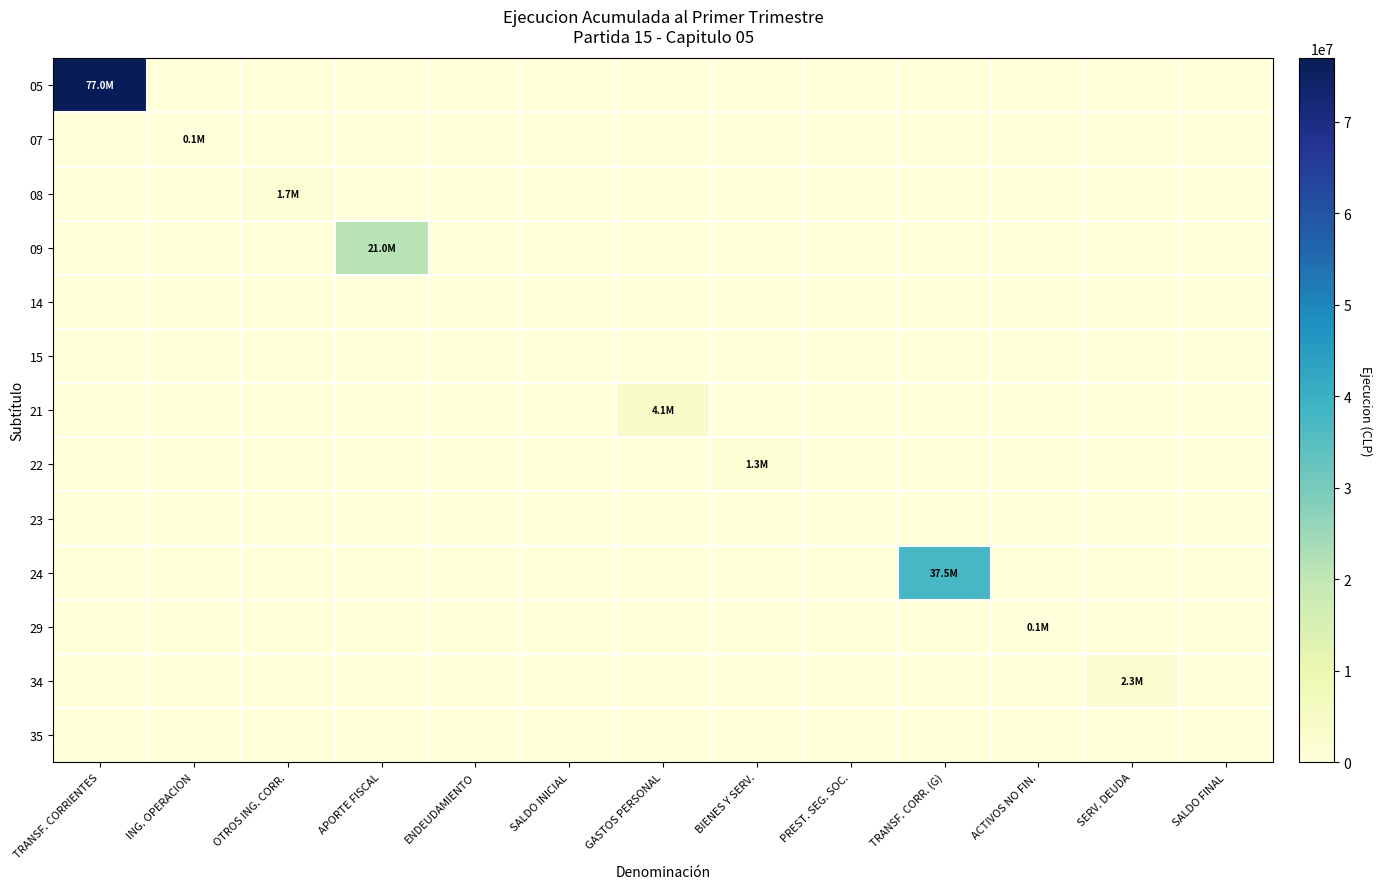

Reading left to right, transcribe all the data shown in this chart.

05: TRANSF. CORRIENTES=76965827	ING. OPERACION=0	OTROS ING. CORR.=0	APORTE FISCAL=0	ENDEUDAMIENTO=0	SALDO INICIAL=0	GASTOS PERSONAL=0	BIENES Y SERV.=0	PREST. SEG. SOC.=0	TRANSF. CORR. (G)=0	ACTIVOS NO FIN.=0	SERV. DEUDA=0	SALDO FINAL=0
07: TRANSF. CORRIENTES=0	ING. OPERACION=101455	OTROS ING. CORR.=0	APORTE FISCAL=0	ENDEUDAMIENTO=0	SALDO INICIAL=0	GASTOS PERSONAL=0	BIENES Y SERV.=0	PREST. SEG. SOC.=0	TRANSF. CORR. (G)=0	ACTIVOS NO FIN.=0	SERV. DEUDA=0	SALDO FINAL=0
08: TRANSF. CORRIENTES=0	ING. OPERACION=0	OTROS ING. CORR.=1672935	APORTE FISCAL=0	ENDEUDAMIENTO=0	SALDO INICIAL=0	GASTOS PERSONAL=0	BIENES Y SERV.=0	PREST. SEG. SOC.=0	TRANSF. CORR. (G)=0	ACTIVOS NO FIN.=0	SERV. DEUDA=0	SALDO FINAL=0
09: TRANSF. CORRIENTES=0	ING. OPERACION=0	OTROS ING. CORR.=0	APORTE FISCAL=21048458	ENDEUDAMIENTO=0	SALDO INICIAL=0	GASTOS PERSONAL=0	BIENES Y SERV.=0	PREST. SEG. SOC.=0	TRANSF. CORR. (G)=0	ACTIVOS NO FIN.=0	SERV. DEUDA=0	SALDO FINAL=0
14: TRANSF. CORRIENTES=0	ING. OPERACION=0	OTROS ING. CORR.=0	APORTE FISCAL=0	ENDEUDAMIENTO=0	SALDO INICIAL=0	GASTOS PERSONAL=0	BIENES Y SERV.=0	PREST. SEG. SOC.=0	TRANSF. CORR. (G)=0	ACTIVOS NO FIN.=0	SERV. DEUDA=0	SALDO FINAL=0
15: TRANSF. CORRIENTES=0	ING. OPERACION=0	OTROS ING. CORR.=0	APORTE FISCAL=0	ENDEUDAMIENTO=0	SALDO INICIAL=0	GASTOS PERSONAL=0	BIENES Y SERV.=0	PREST. SEG. SOC.=0	TRANSF. CORR. (G)=0	ACTIVOS NO FIN.=0	SERV. DEUDA=0	SALDO FINAL=0
21: TRANSF. CORRIENTES=0	ING. OPERACION=0	OTROS ING. CORR.=0	APORTE FISCAL=0	ENDEUDAMIENTO=0	SALDO INICIAL=0	GASTOS PERSONAL=4065158	BIENES Y SERV.=0	PREST. SEG. SOC.=0	TRANSF. CORR. (G)=0	ACTIVOS NO FIN.=0	SERV. DEUDA=0	SALDO FINAL=0
22: TRANSF. CORRIENTES=0	ING. OPERACION=0	OTROS ING. CORR.=0	APORTE FISCAL=0	ENDEUDAMIENTO=0	SALDO INICIAL=0	GASTOS PERSONAL=0	BIENES Y SERV.=1275583	PREST. SEG. SOC.=0	TRANSF. CORR. (G)=0	ACTIVOS NO FIN.=0	SERV. DEUDA=0	SALDO FINAL=0
23: TRANSF. CORRIENTES=0	ING. OPERACION=0	OTROS ING. CORR.=0	APORTE FISCAL=0	ENDEUDAMIENTO=0	SALDO INICIAL=0	GASTOS PERSONAL=0	BIENES Y SERV.=0	PREST. SEG. SOC.=0	TRANSF. CORR. (G)=0	ACTIVOS NO FIN.=0	SERV. DEUDA=0	SALDO FINAL=0
24: TRANSF. CORRIENTES=0	ING. OPERACION=0	OTROS ING. CORR.=0	APORTE FISCAL=0	ENDEUDAMIENTO=0	SALDO INICIAL=0	GASTOS PERSONAL=0	BIENES Y SERV.=0	PREST. SEG. SOC.=0	TRANSF. CORR. (G)=37472565	ACTIVOS NO FIN.=0	SERV. DEUDA=0	SALDO FINAL=0
29: TRANSF. CORRIENTES=0	ING. OPERACION=0	OTROS ING. CORR.=0	APORTE FISCAL=0	ENDEUDAMIENTO=0	SALDO INICIAL=0	GASTOS PERSONAL=0	BIENES Y SERV.=0	PREST. SEG. SOC.=0	TRANSF. CORR. (G)=0	ACTIVOS NO FIN.=96597	SERV. DEUDA=0	SALDO FINAL=0
34: TRANSF. CORRIENTES=0	ING. OPERACION=0	OTROS ING. CORR.=0	APORTE FISCAL=0	ENDEUDAMIENTO=0	SALDO INICIAL=0	GASTOS PERSONAL=0	BIENES Y SERV.=0	PREST. SEG. SOC.=0	TRANSF. CORR. (G)=0	ACTIVOS NO FIN.=0	SERV. DEUDA=2253570	SALDO FINAL=0
35: TRANSF. CORRIENTES=0	ING. OPERACION=0	OTROS ING. CORR.=0	APORTE FISCAL=0	ENDEUDAMIENTO=0	SALDO INICIAL=0	GASTOS PERSONAL=0	BIENES Y SERV.=0	PREST. SEG. SOC.=0	TRANSF. CORR. (G)=0	ACTIVOS NO FIN.=0	SERV. DEUDA=0	SALDO FINAL=0